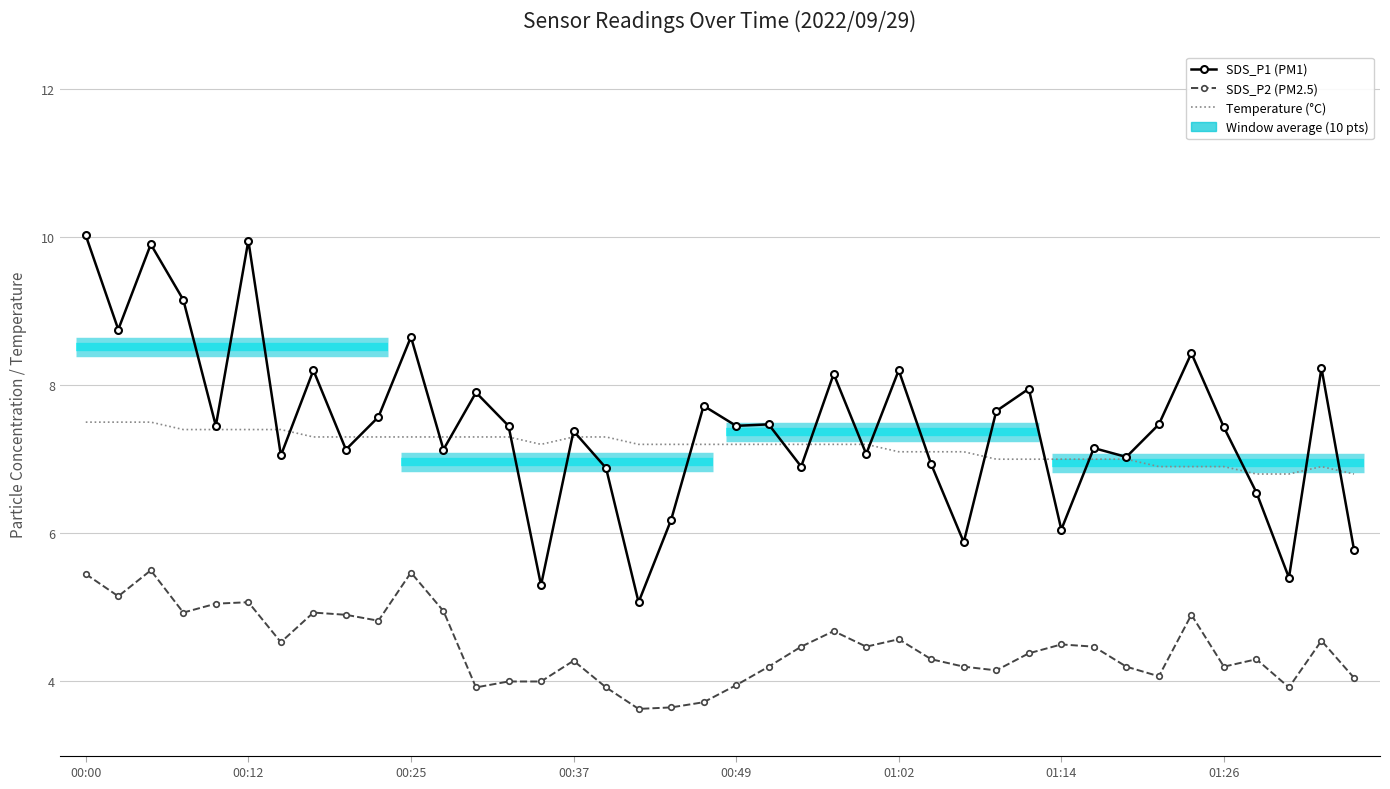

The SDS_P1 (PM1) series shows 7.1 at 8. True or false?

True